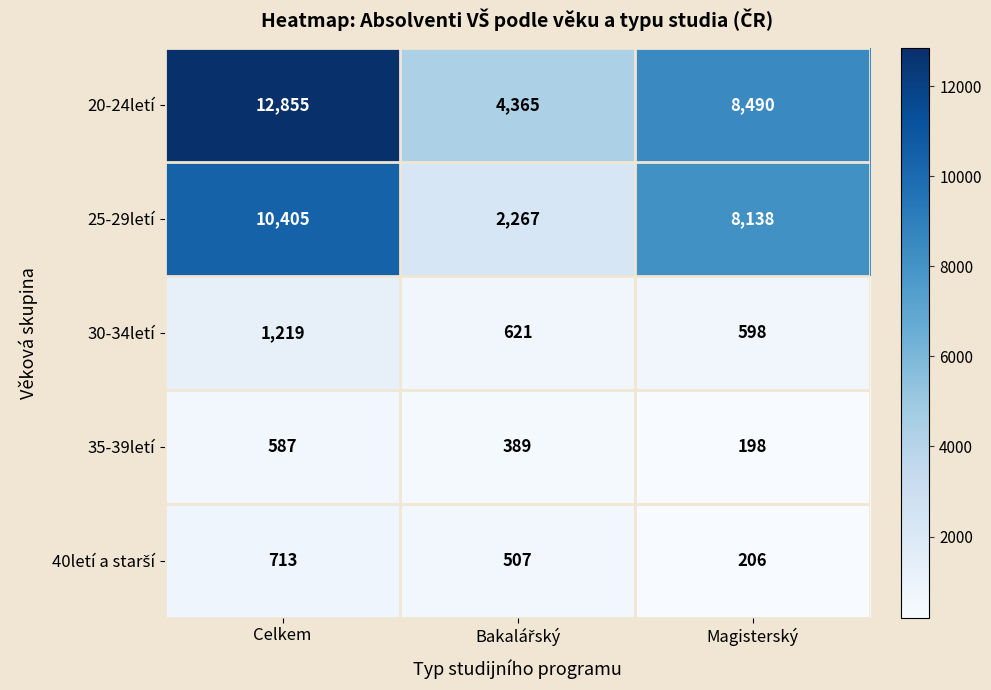

Which series has the largest total across all categories?

20-24letí